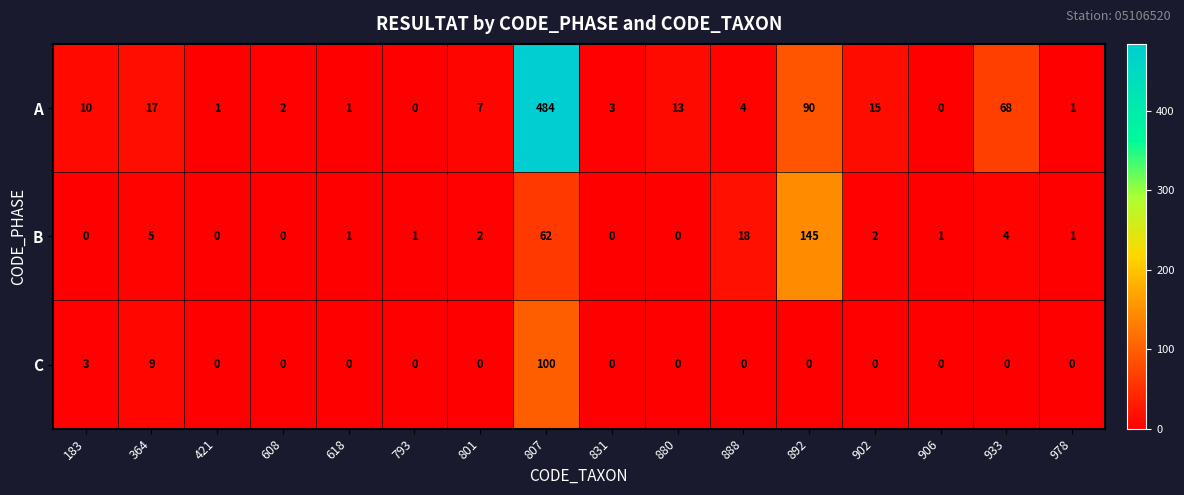

The value of A at 888 is 4. True or false?

True